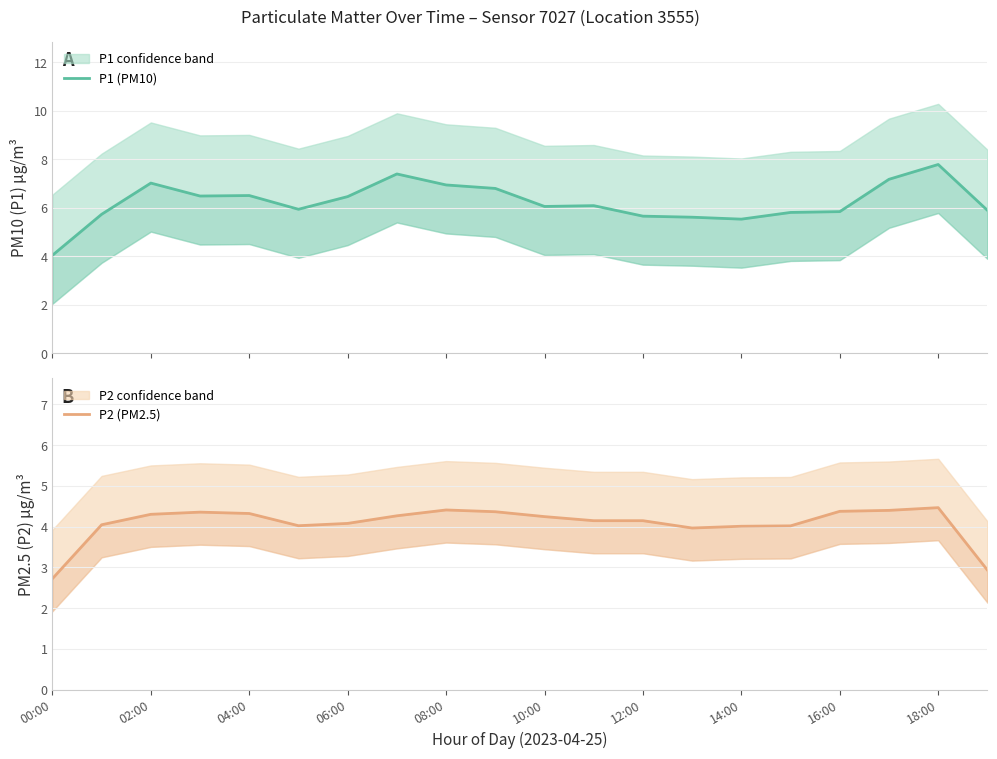

True or false: P2 (PM2.5) and P1 (PM10) cross at least once.

False